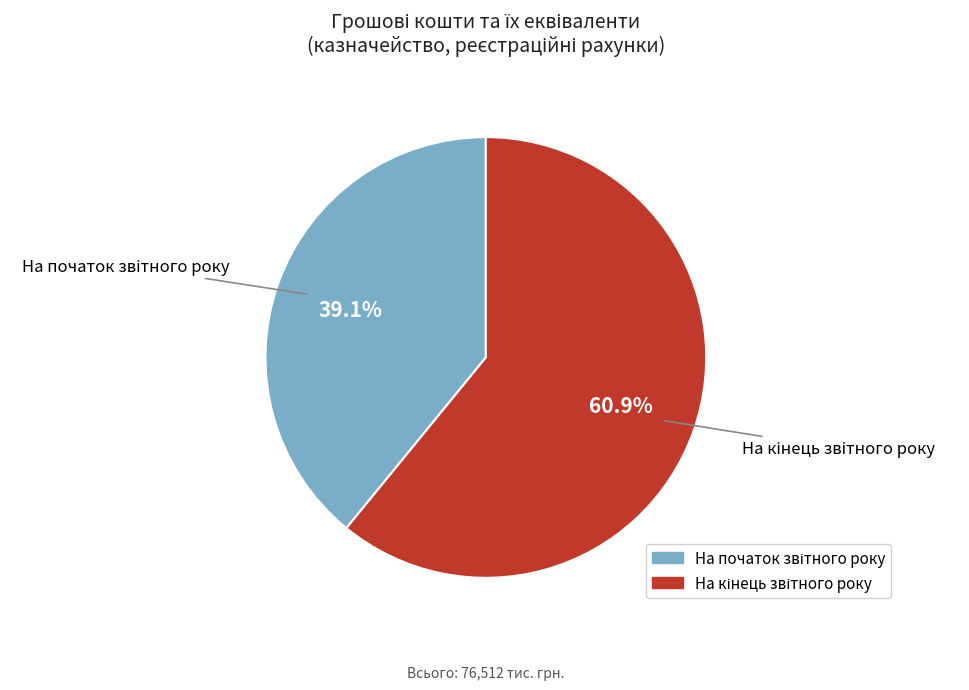

To the nearest percent, what is the difference between the largest and smallest slice percentages?

22%